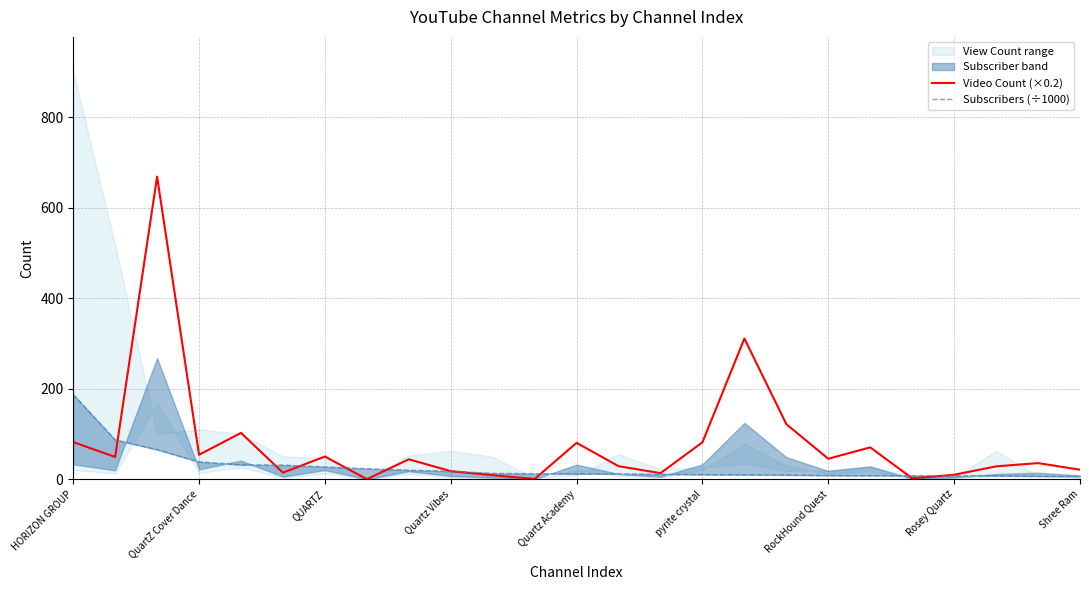

At which label does Video Count (×0.2) first exceed 43?

HORIZON GROUP